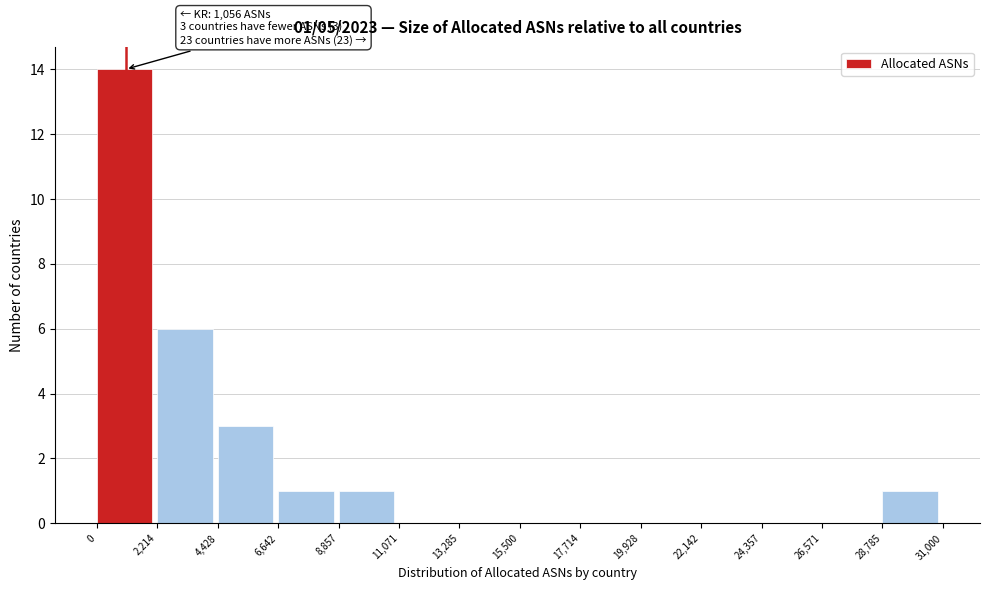

Over which range of the x-axis is the bar tallest?

0 to 2,214